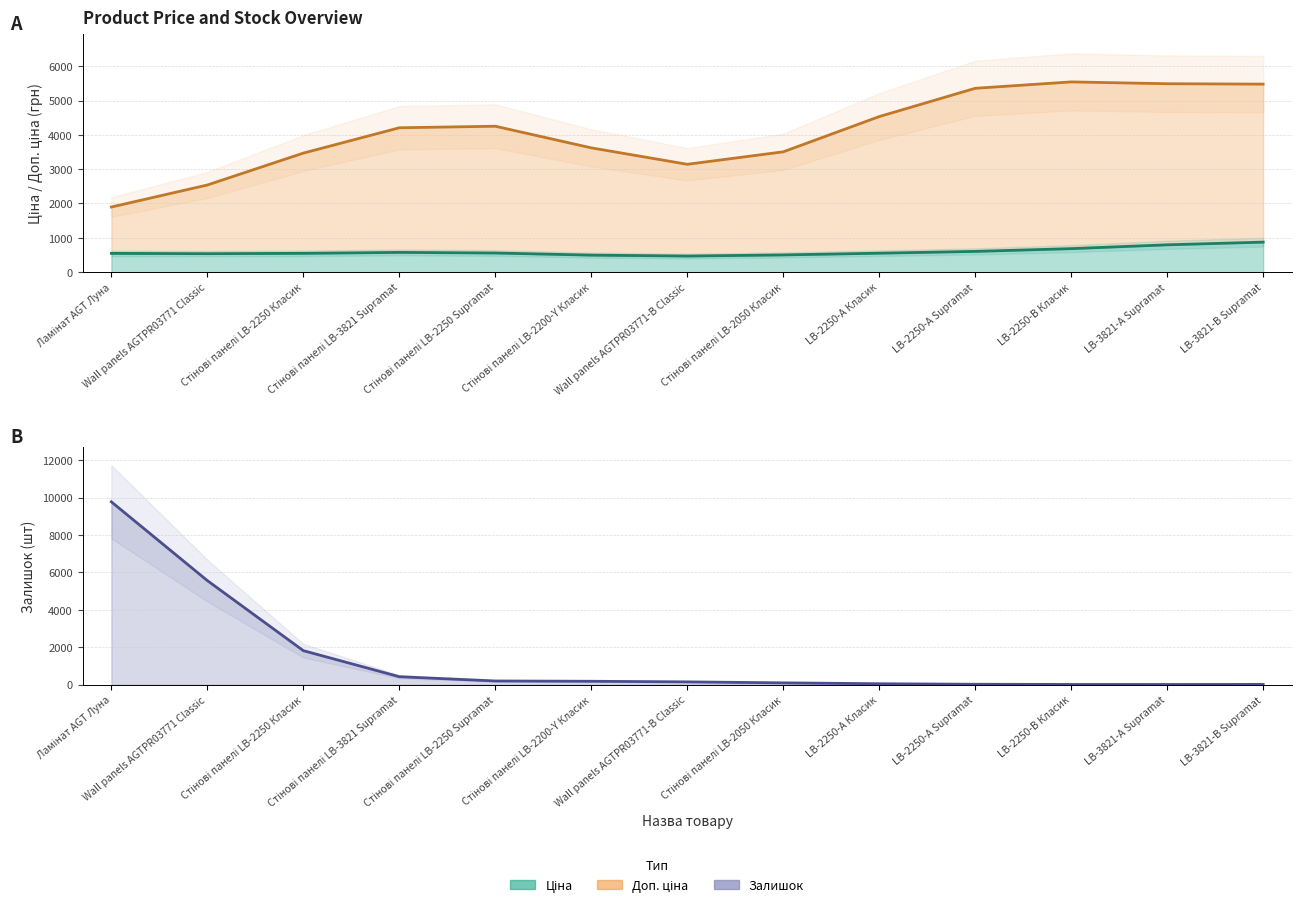

How many intersections are there between Залишок and Ціна?

1